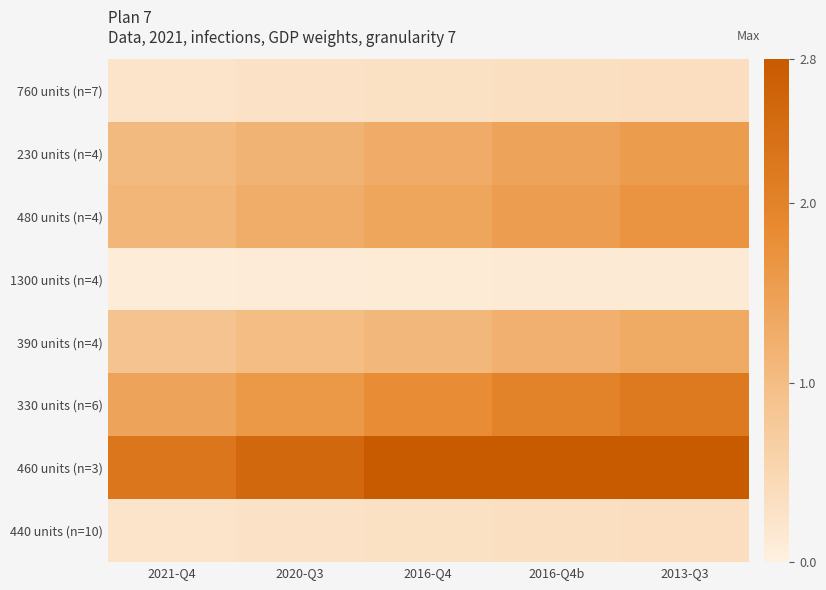

Reading right to left, extract all data points from this chart.

760 units (n=7): 2013-Q3=0.4	2016-Q4b=0.3	2016-Q4=0.3	2020-Q3=0.3	2021-Q4=0.2
230 units (n=4): 2013-Q3=1.6	2016-Q4b=1.4	2016-Q4=1.3	2020-Q3=1.2	2021-Q4=1.0
480 units (n=4): 2013-Q3=1.7	2016-Q4b=1.5	2016-Q4=1.4	2020-Q3=1.3	2021-Q4=1.1
1300 units (n=4): 2013-Q3=0.1	2016-Q4b=0.1	2016-Q4=0.1	2020-Q3=0.1	2021-Q4=0.1
390 units (n=4): 2013-Q3=1.3	2016-Q4b=1.2	2016-Q4=1.1	2020-Q3=1.0	2021-Q4=0.9
330 units (n=6): 2013-Q3=2.2	2016-Q4b=2.0	2016-Q4=1.8	2020-Q3=1.6	2021-Q4=1.4
460 units (n=3): 2013-Q3=2.8	2016-Q4b=2.8	2016-Q4=2.8	2020-Q3=2.5	2021-Q4=2.2
440 units (n=10): 2013-Q3=0.4	2016-Q4b=0.3	2016-Q4=0.3	2020-Q3=0.3	2021-Q4=0.2